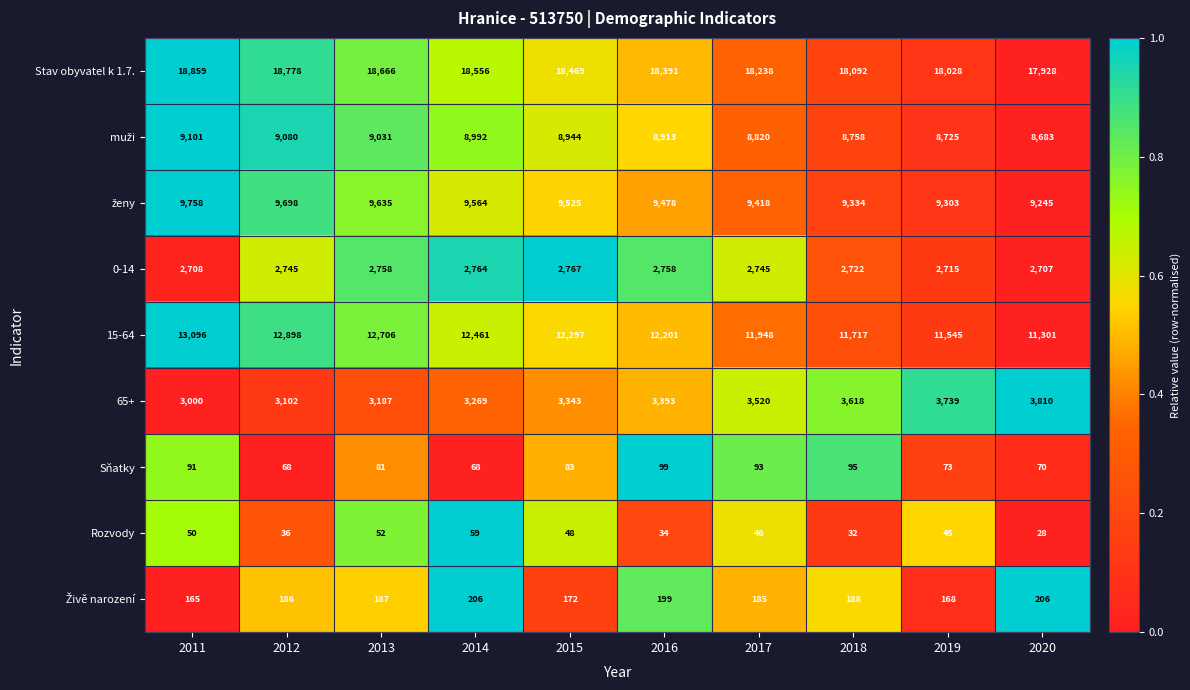

How many data points does each series have?

10